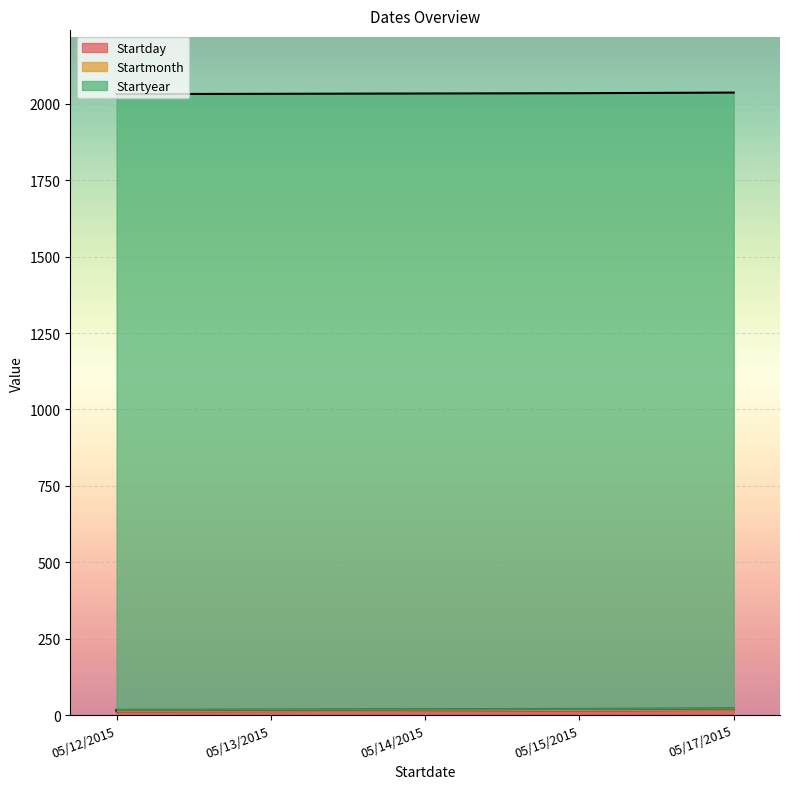

Reading left to right, what are all the values shown in this chart?

Startday: 05/12/2015=12	05/13/2015=13	05/14/2015=14	05/15/2015=15	05/17/2015=17
Startmonth: 05/12/2015=5	05/13/2015=5	05/14/2015=5	05/15/2015=5	05/17/2015=5
Startyear: 05/12/2015=2015	05/13/2015=2015	05/14/2015=2015	05/15/2015=2015	05/17/2015=2015